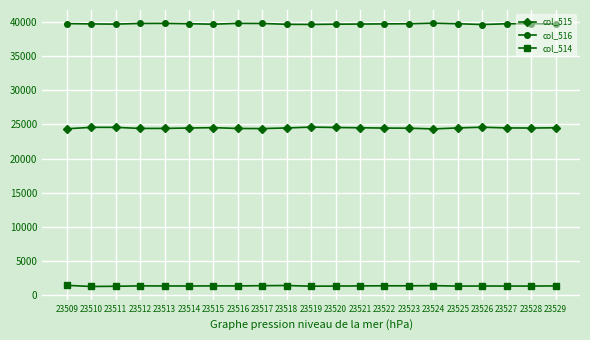

True or false: col_516 has a value of 39644 at 23520.

True